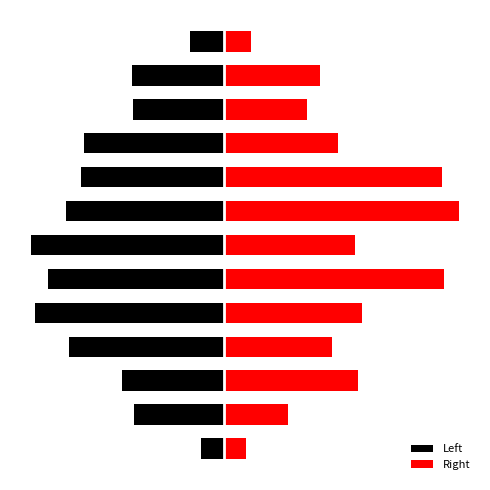

How many values in the Left series exceed -4?

6